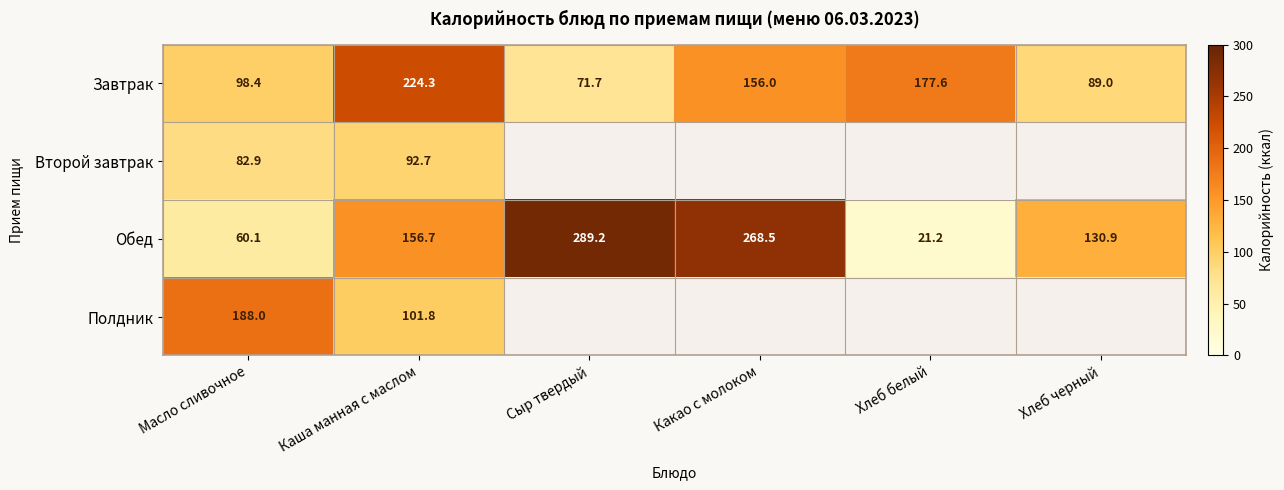

Is the value of Завтрак at Каша манная с маслом greater than the value of Полдник at Масло сливочное?

Yes